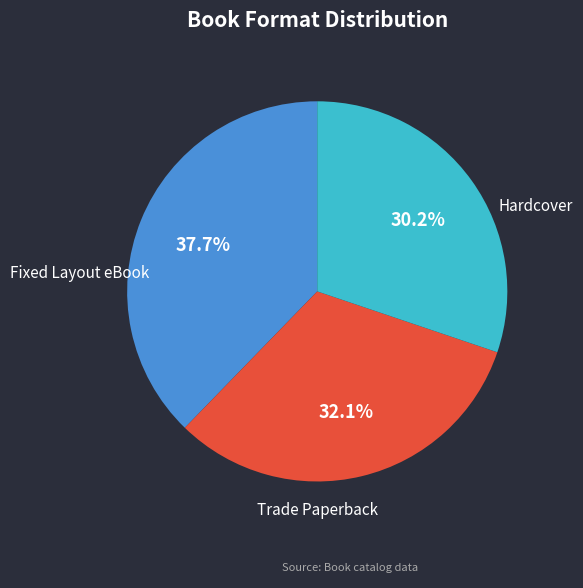

To the nearest percent, what is the difference between the largest and smallest slice percentages?

8%